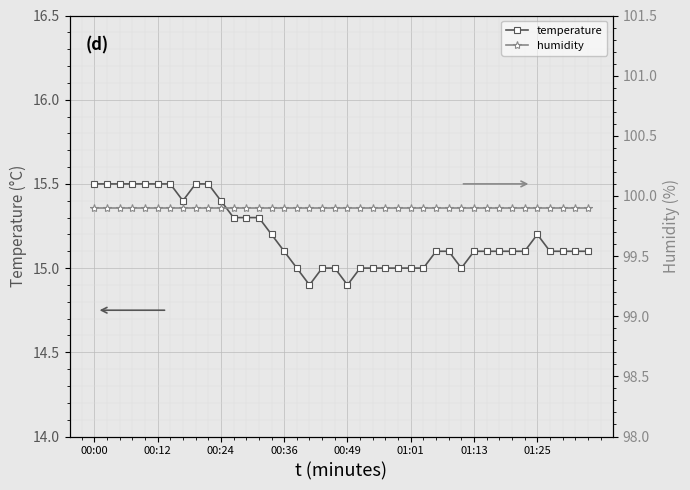

What is the minimum value for temperature?

14.9